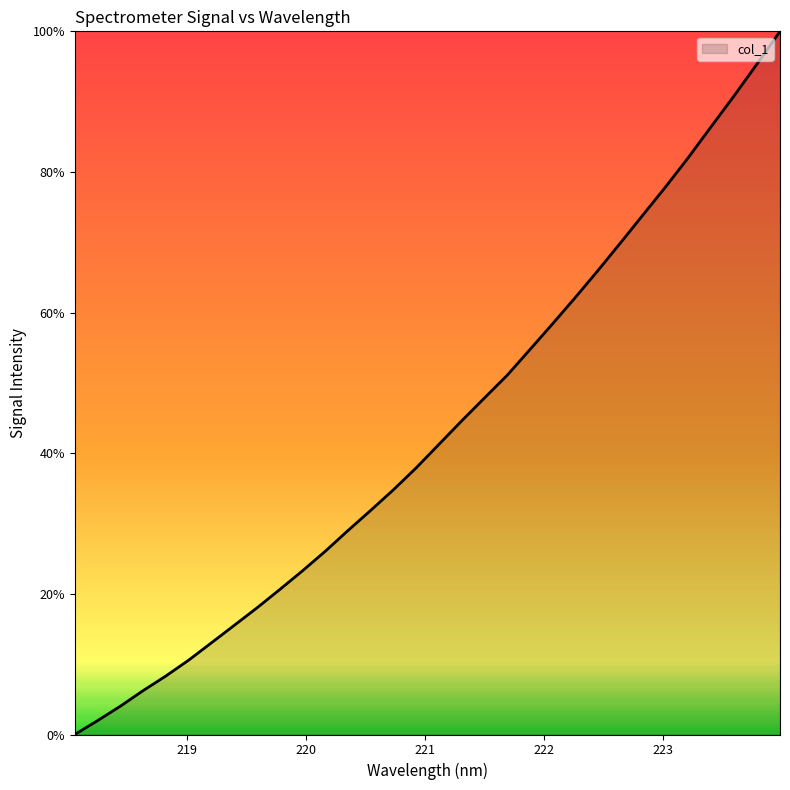

Does the chart display data point markers on the line(s)?

No